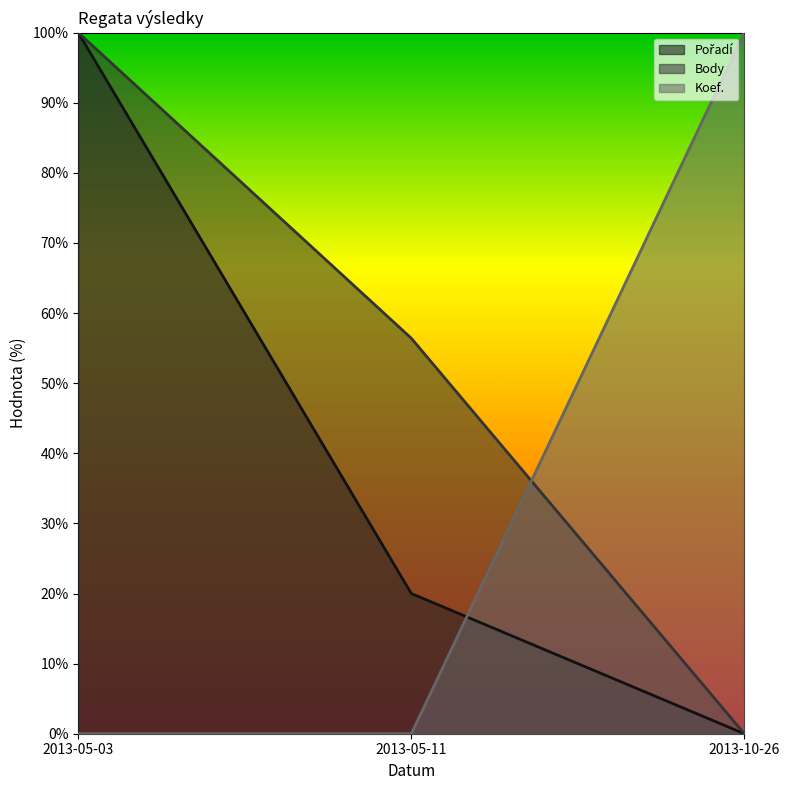

Which series has the largest total across all categories?

Body